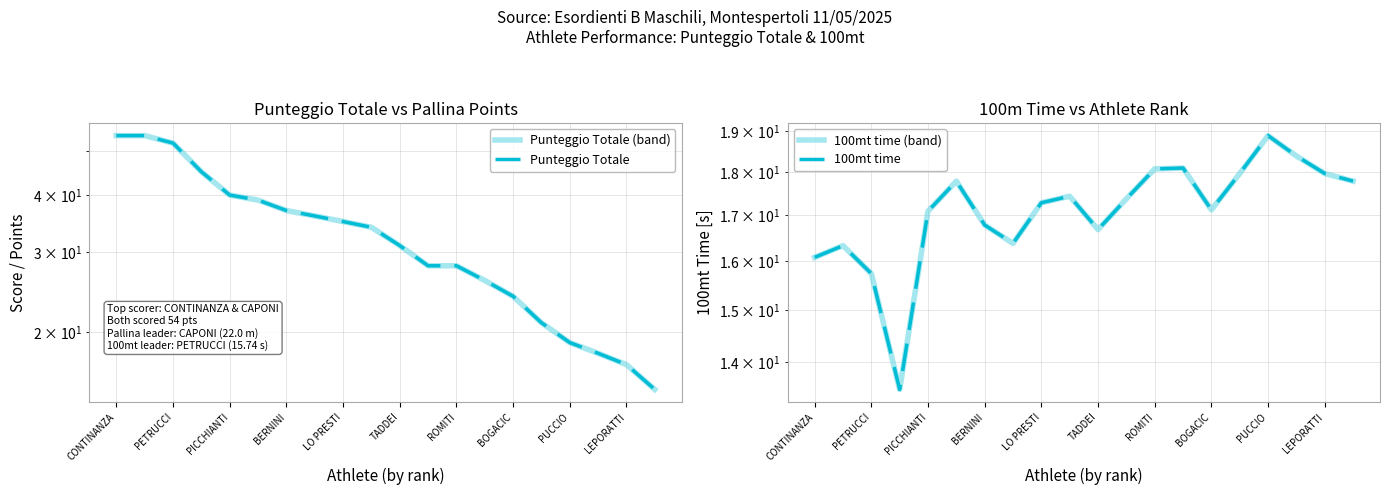

At which label does Punteggio Totale (band) first exceed 34?

CONTINANZA